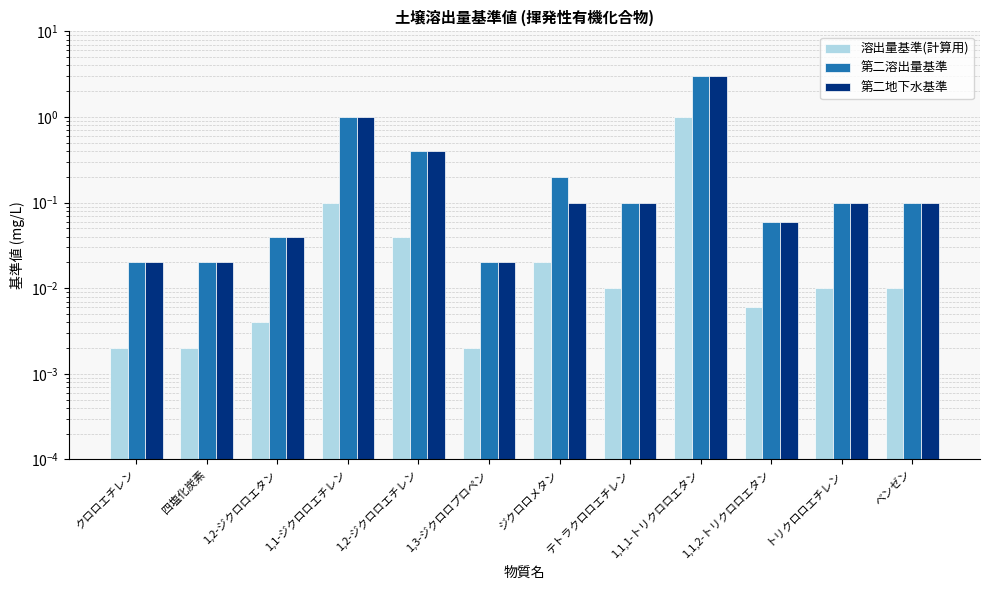

Which has a higher value, 1,1,2-トリクロロエタン or ベンゼン?

ベンゼン